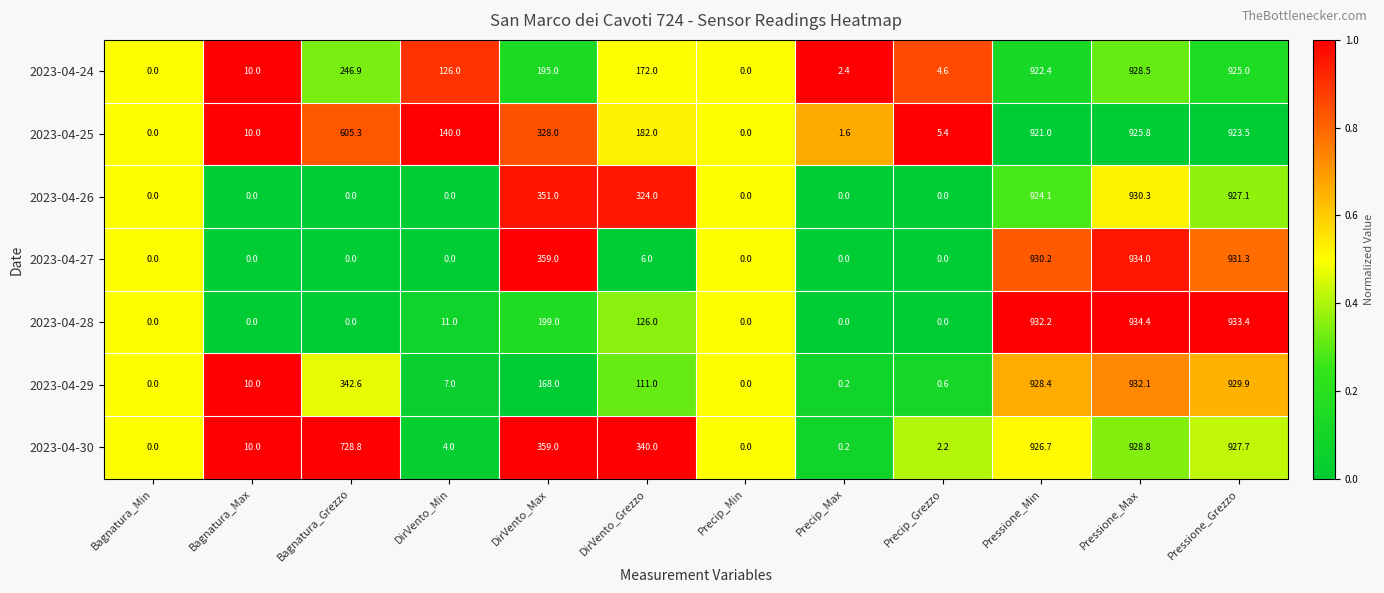

True or false: 2023-04-30 has a value of 2.2 at Precip_Grezzo.

True